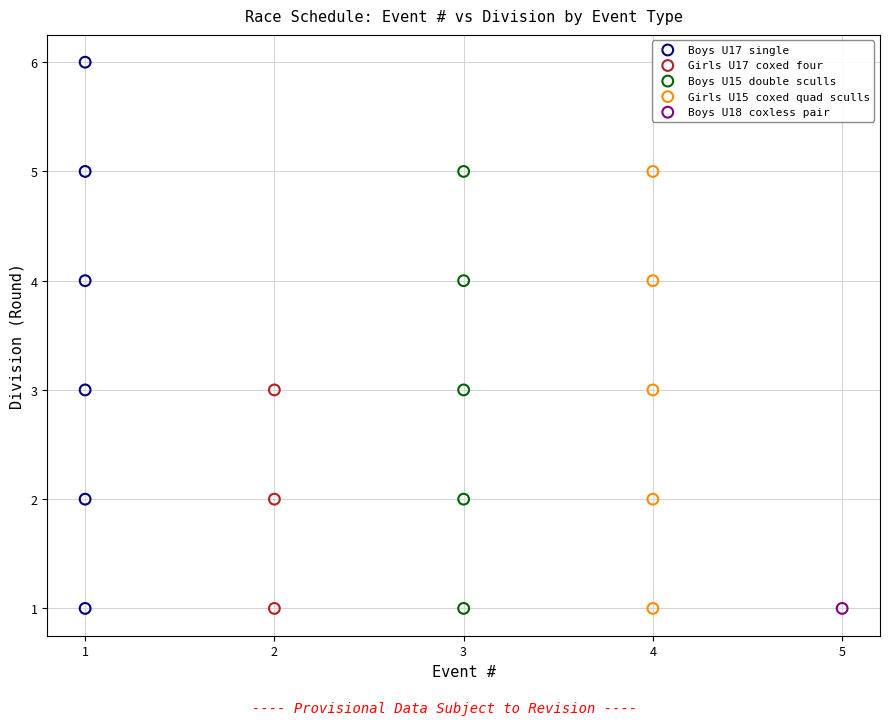

What are all the series names shown in the legend?

Boys U17 single, Girls U17 coxed four, Boys U15 double sculls, Girls U15 coxed quad sculls, Boys U18 coxless pair